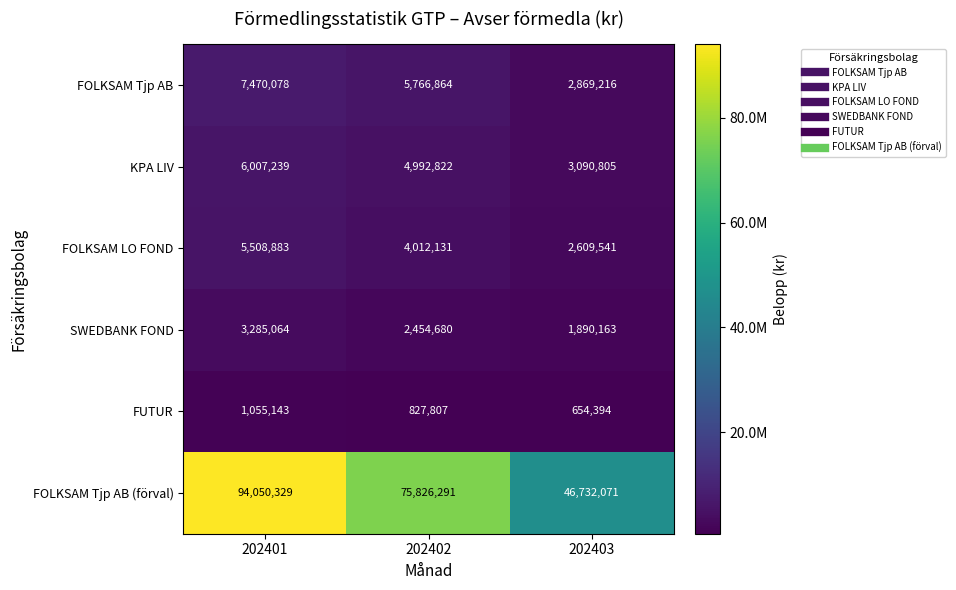

The FOLKSAM LO FOND series shows 4012131 at 202402. True or false?

True